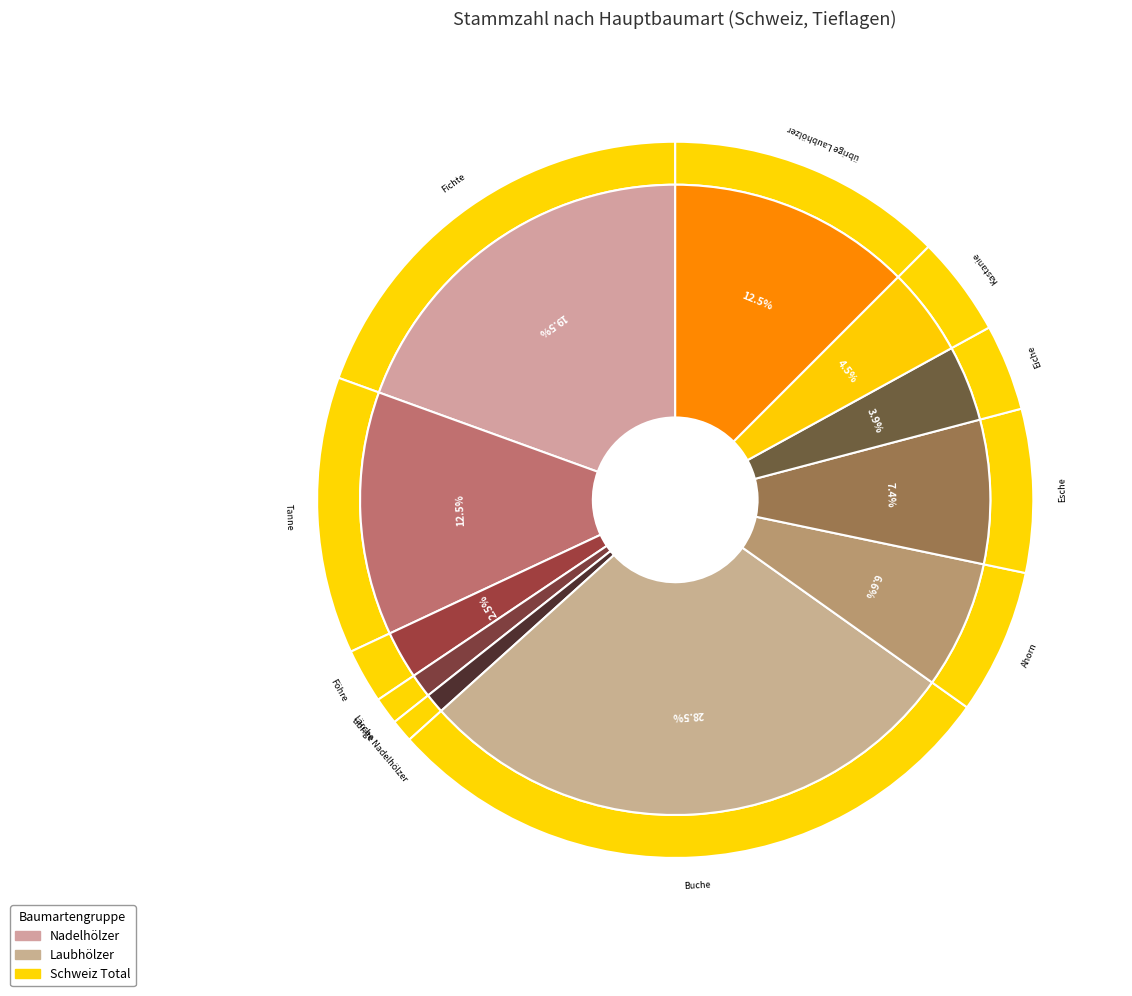

Is there any slice that represents more than half of the pie?

No